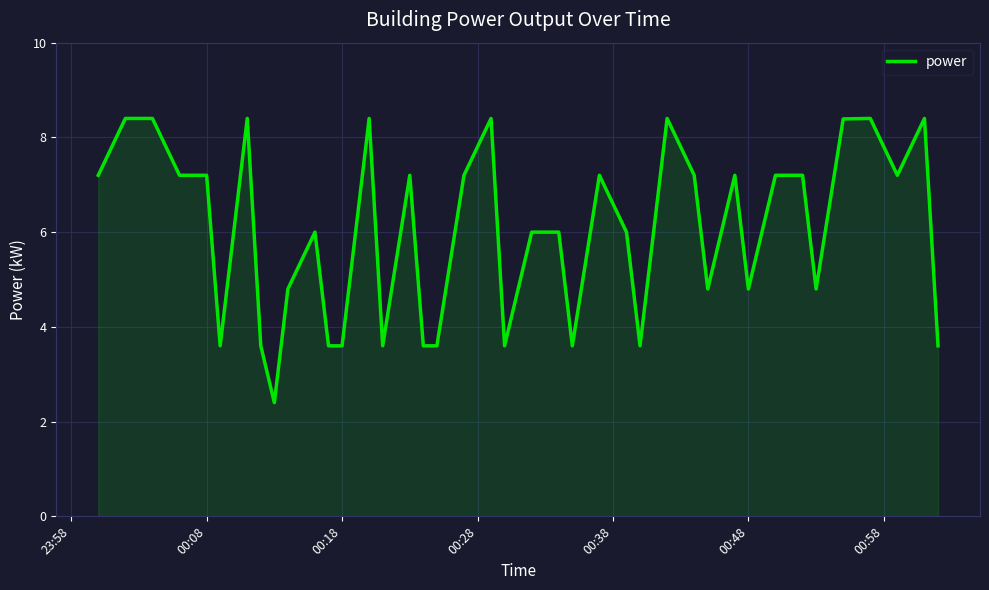

What is the maximum value shown in the chart?

8.4